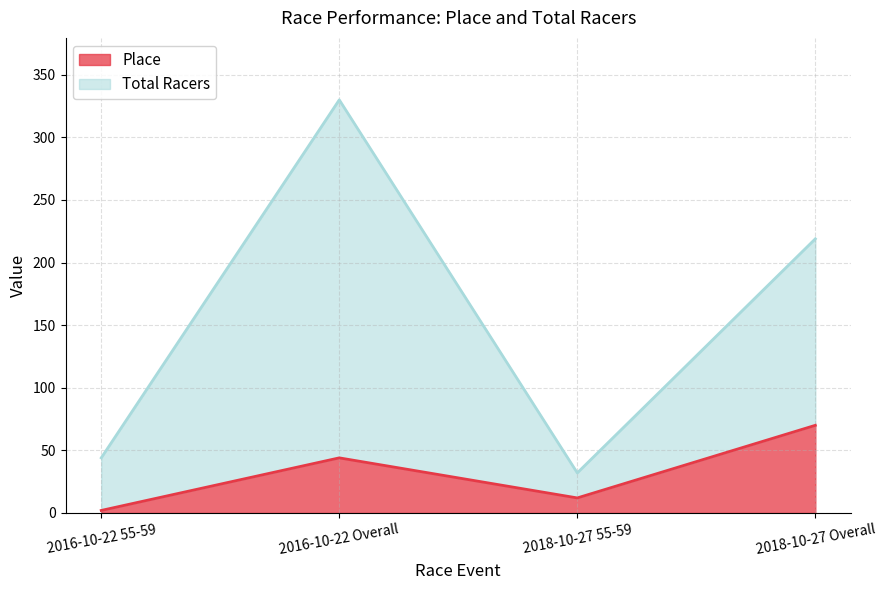

The Total Racers series shows 219 at 2018-10-27 Overall. True or false?

True